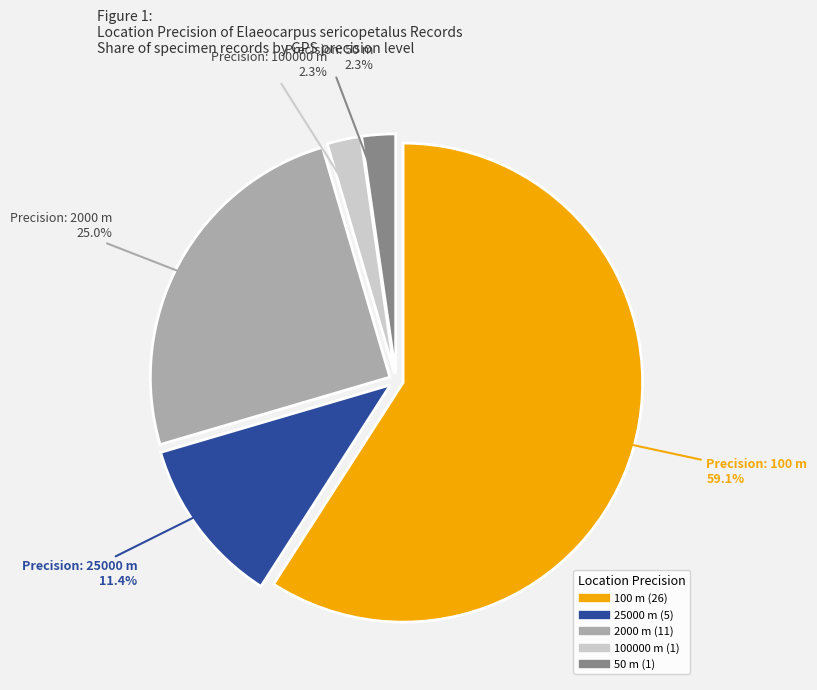

Is there any slice that represents more than half of the pie?

Yes